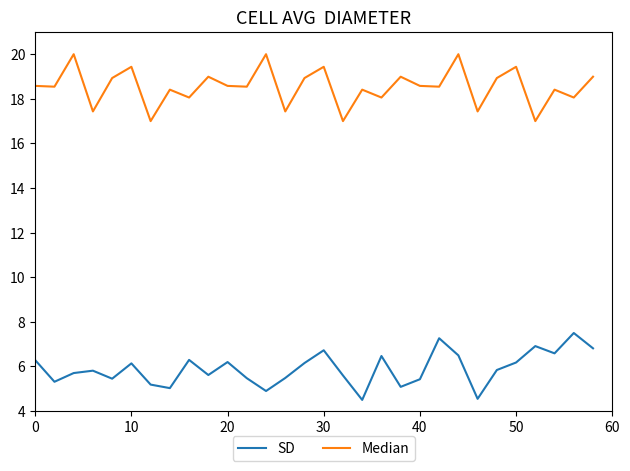

What is the lowest value of the SD series?

4.5